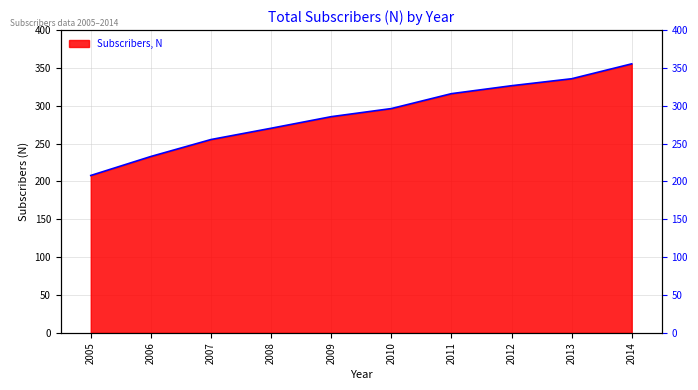

Between 2007 and 2005, which is larger?

2007